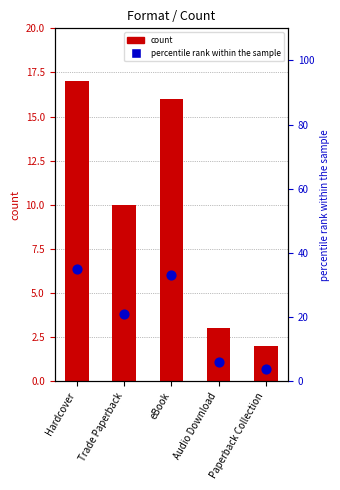

What is the total value across all series at Paperback Collection?

6